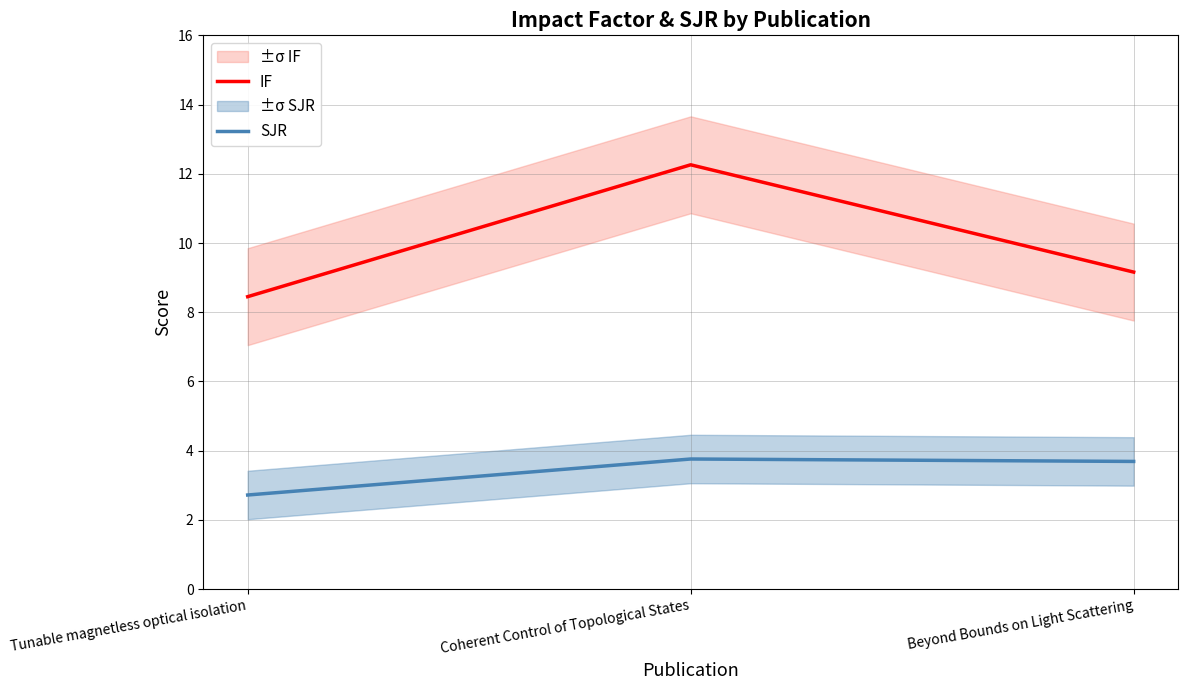

Which series has the widest spread of values?

IF